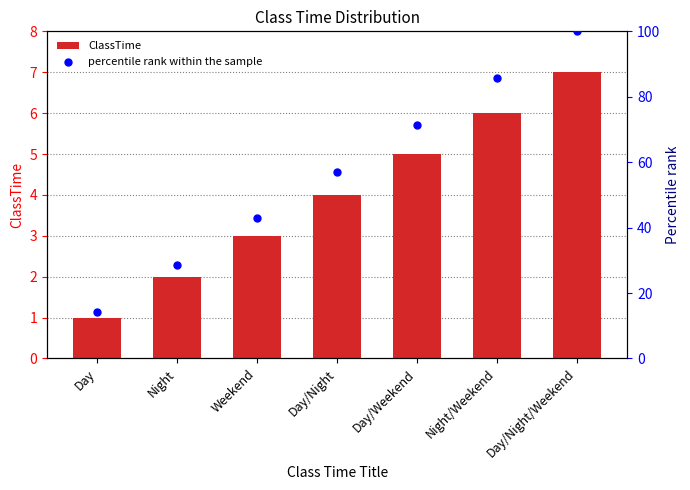

Which series has the largest Y range (max minus min)?

percentile rank within the sample